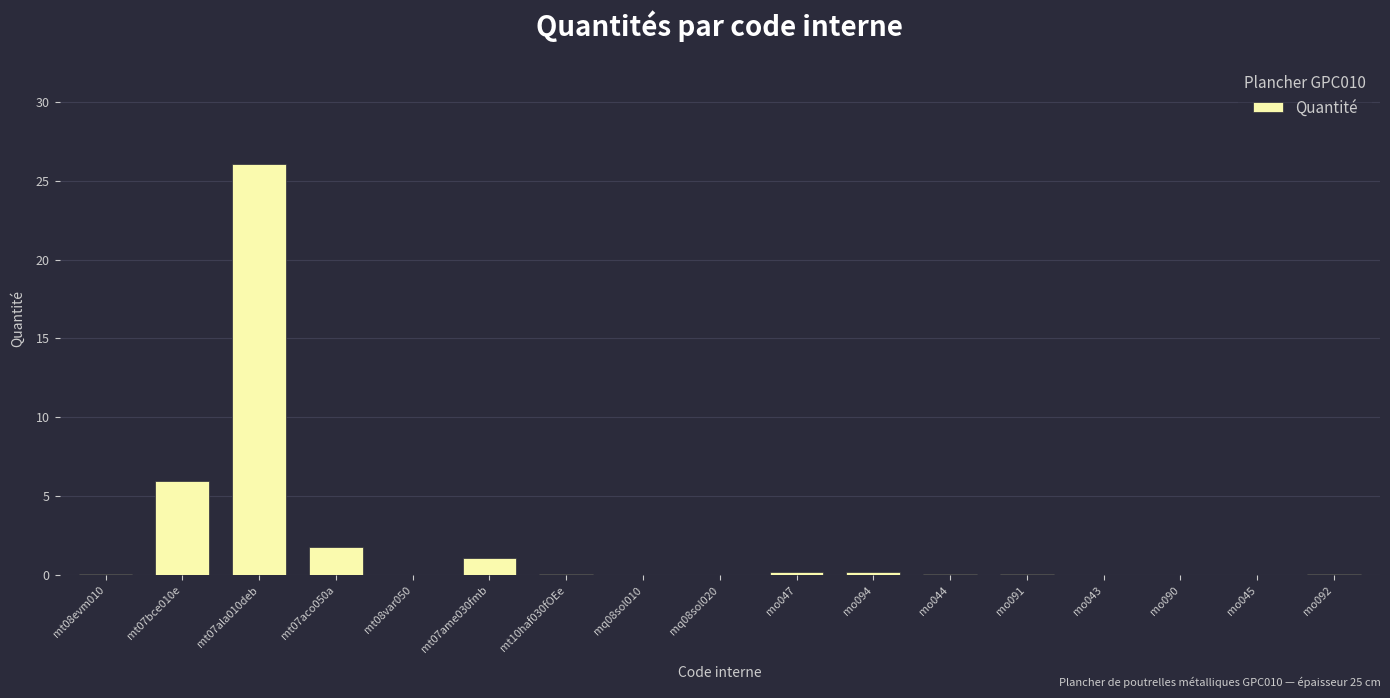

The value at mt07ala010deb is 26.1. True or false?

True